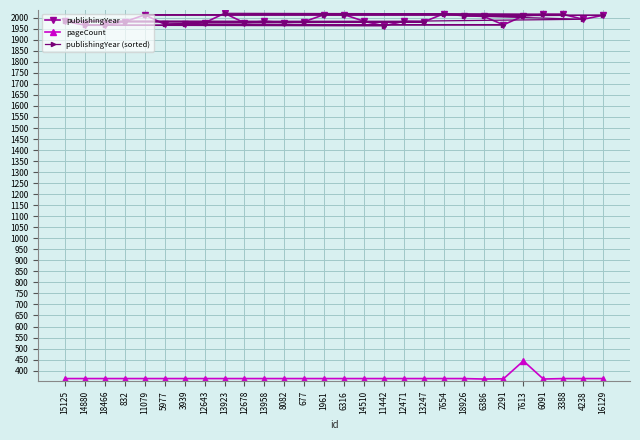

True or false: pageCount and publishingYear cross at least once.

False